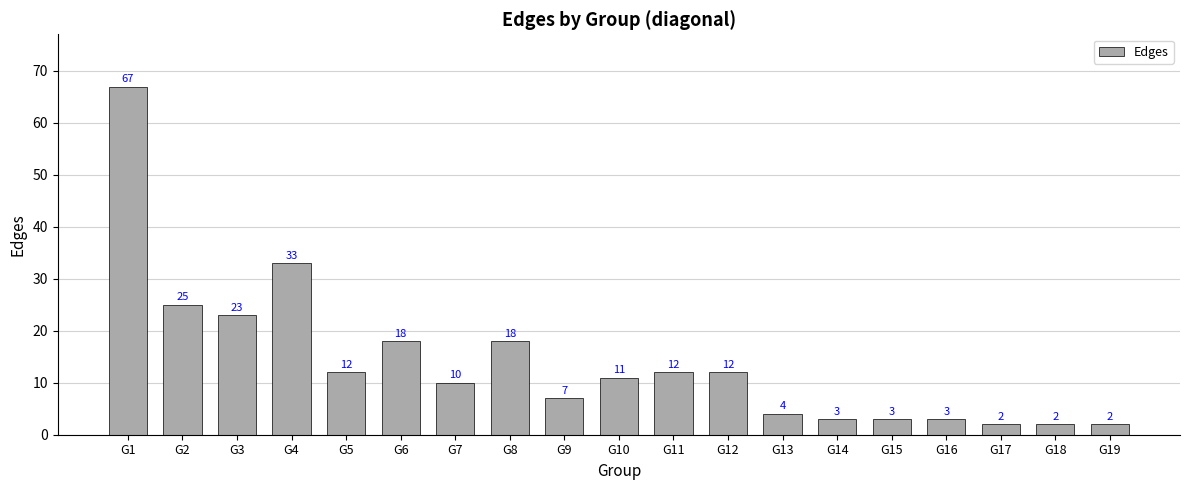

What value does the data have at G12, to the nearest 5?

10